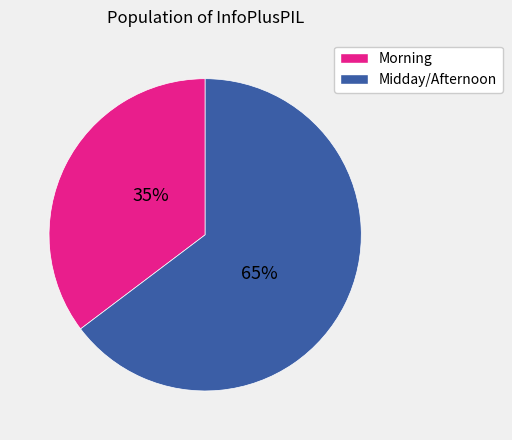

Approximately how many times larger is the value at Morning compared to Midday/Afternoon?

0.5